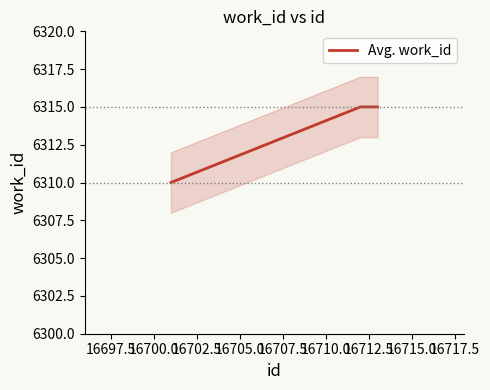

Does the chart display data point markers on the line(s)?

No